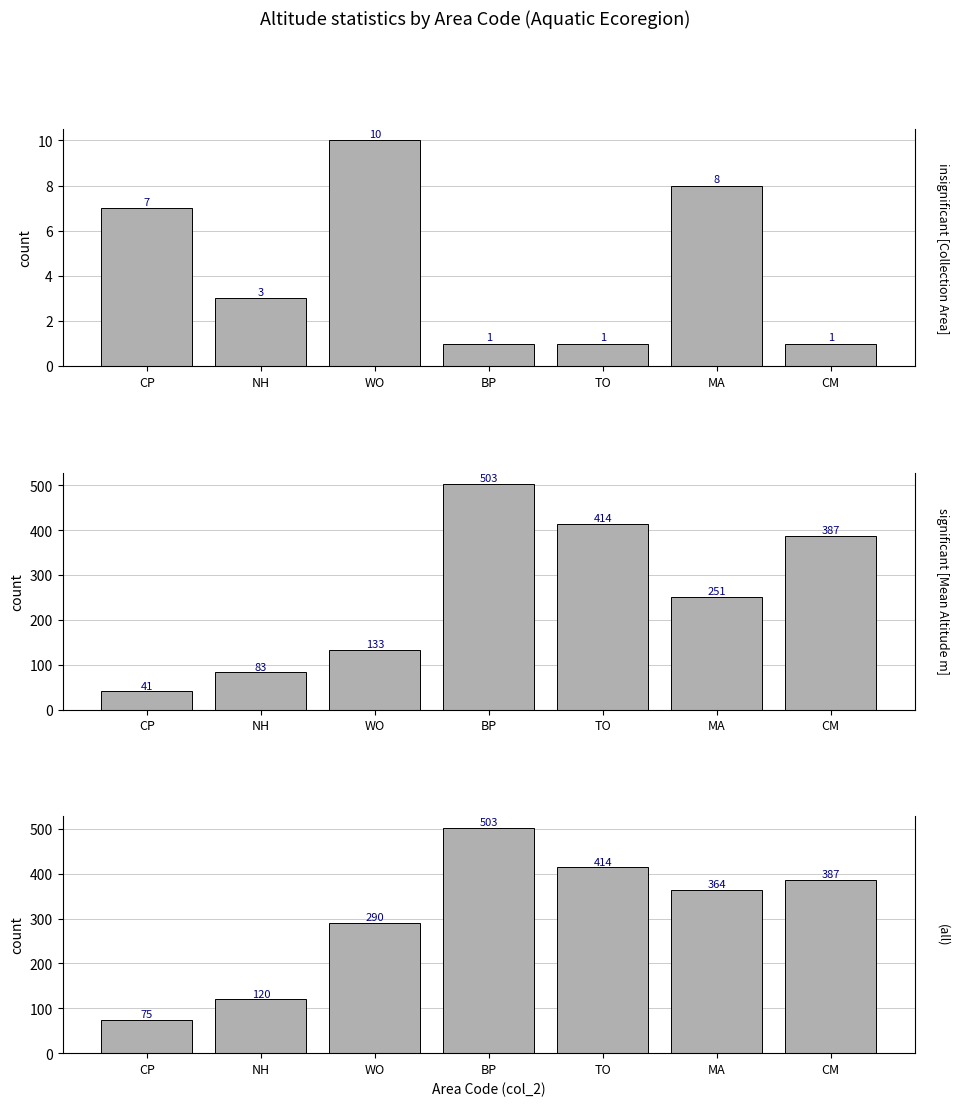

Is the value of max_alt at WO greater than the value of mean_alt at NH?

Yes